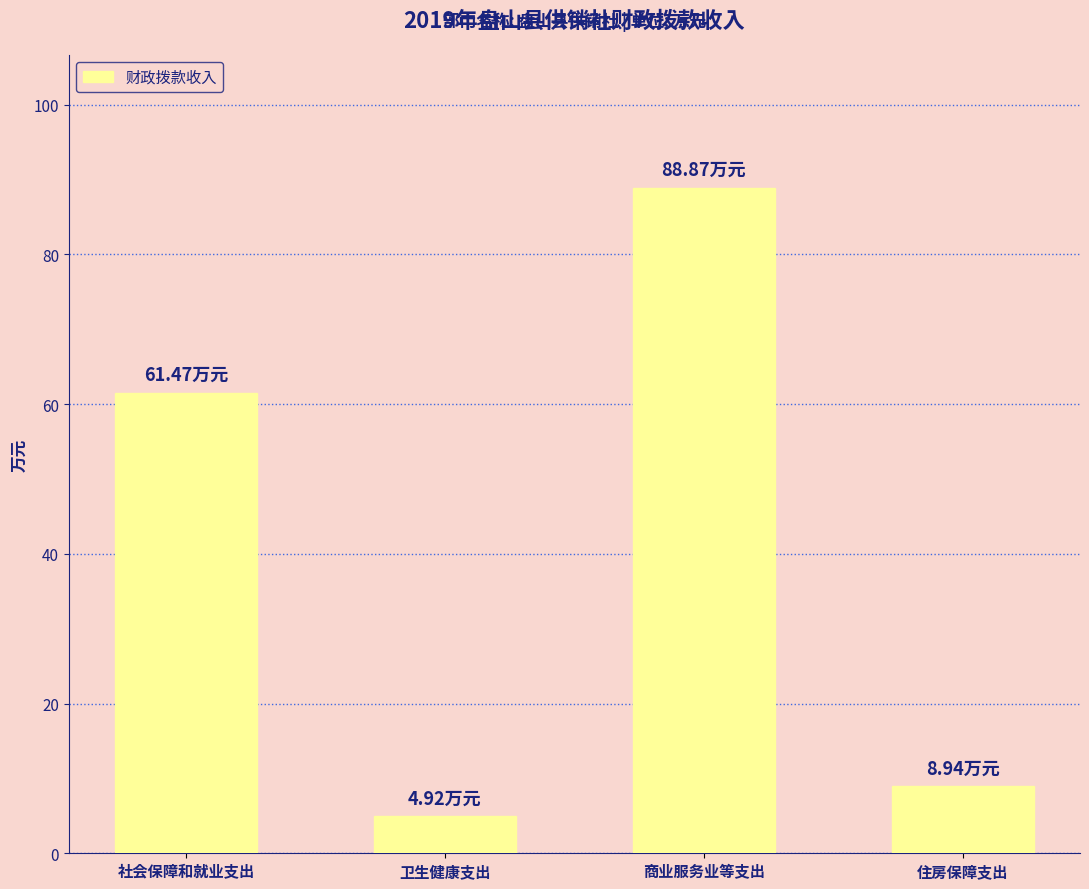

What is the difference between the second highest and second lowest values?

52.5